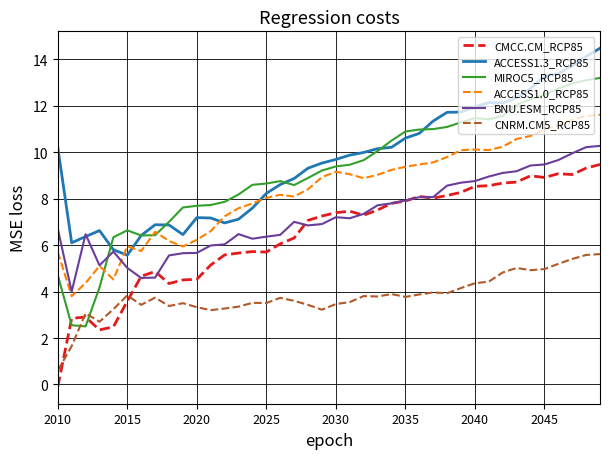

What is the highest value of the CMCC.CM_RCP85 series?

9.5